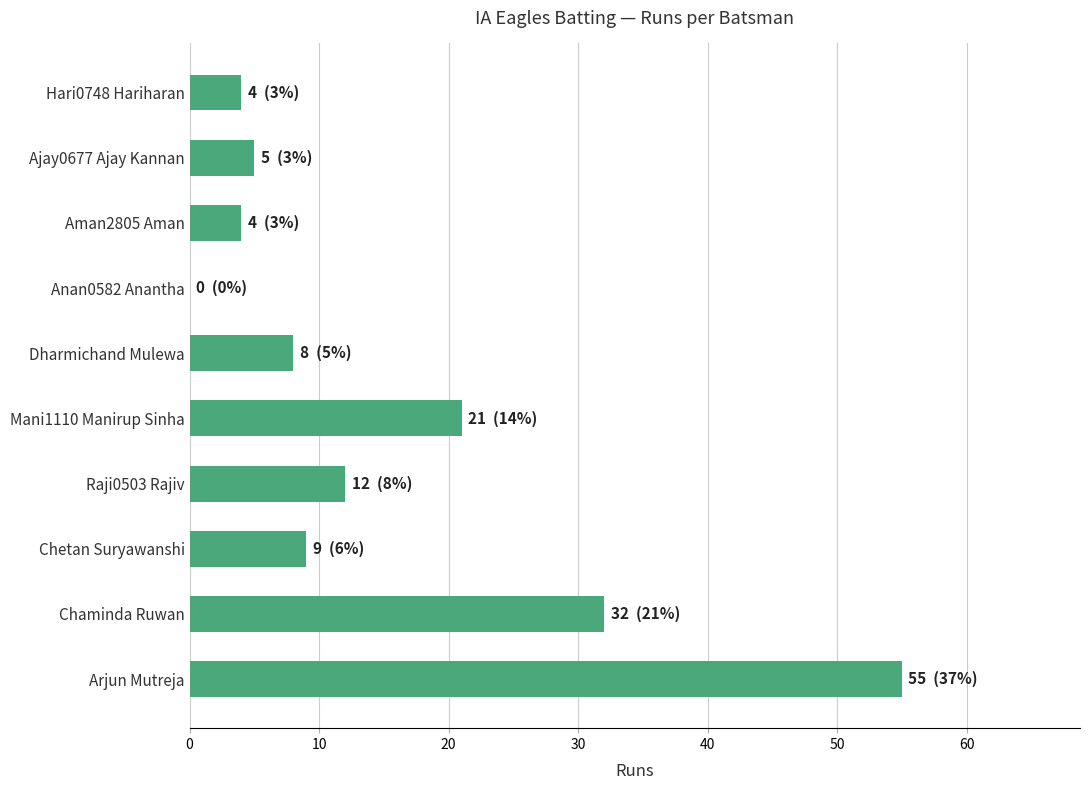

The value at Chaminda Ruwan is 7. True or false?

False